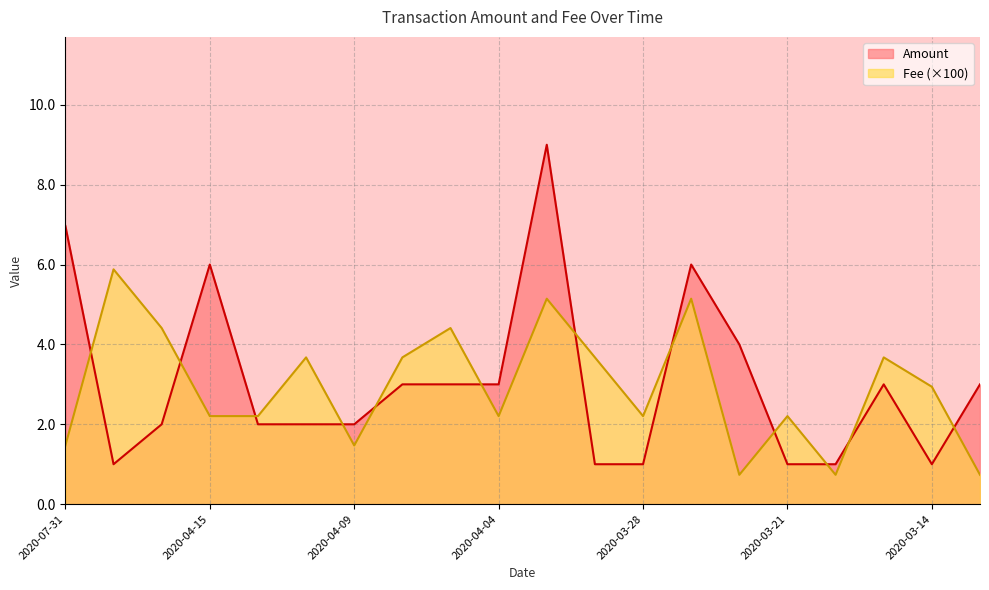

At how many categories does at least one series exceed 1?

19